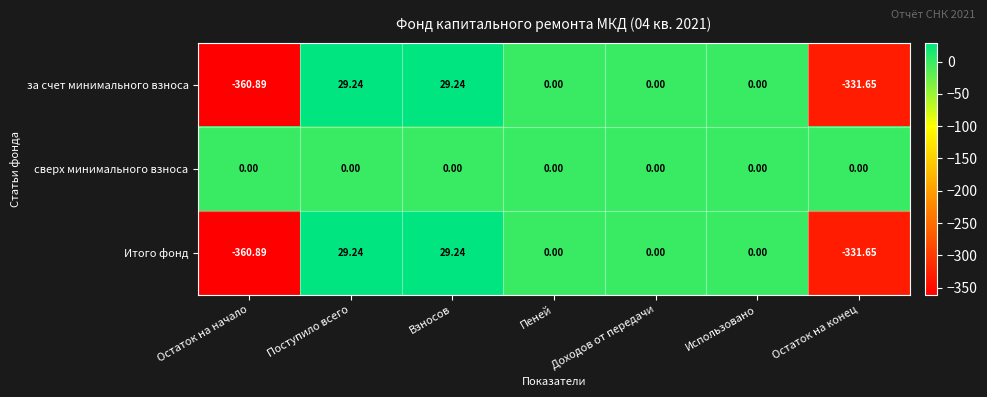

Is the value of за счет минимального взноса at Остаток на начало greater than the value of сверх минимального взноса at Остаток на начало?

No